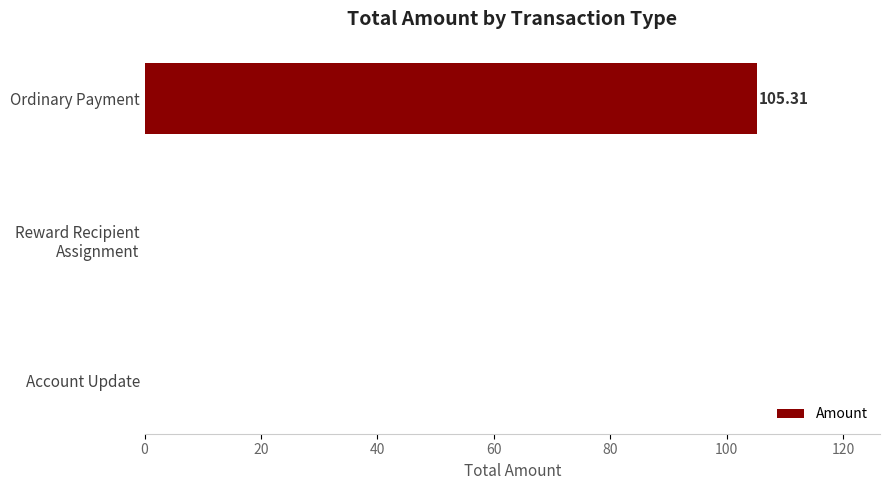

What is the change in value from Ordinary Payment to Account Update?

-105.3